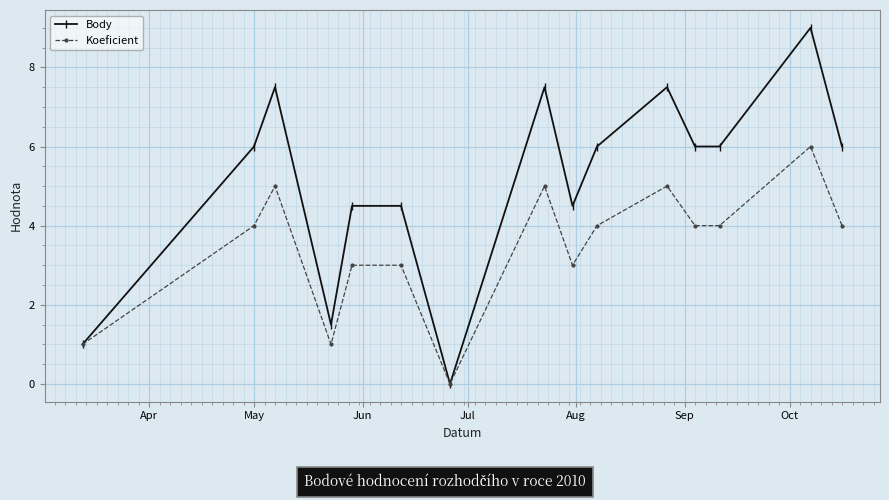

True or false: Body has more than 1 points higher than both neighbors.

True